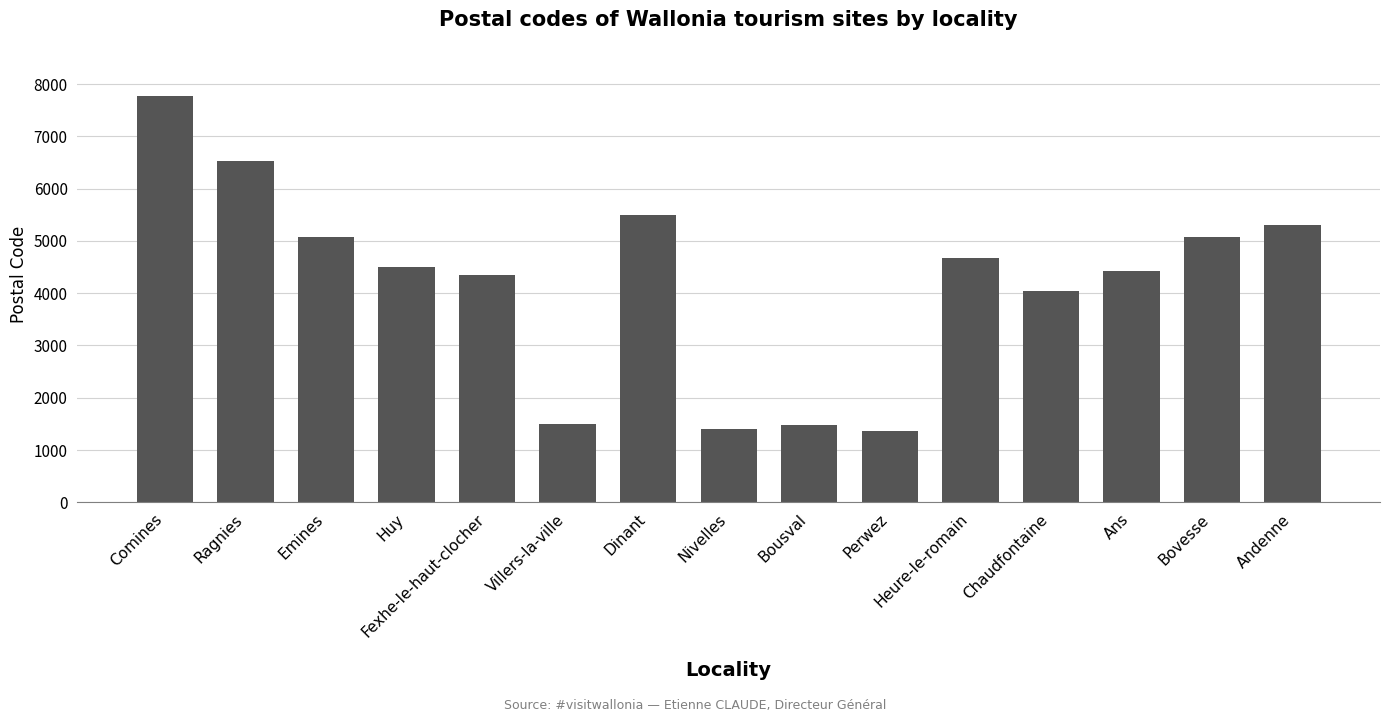

Approximately how many times larger is the value at Chaudfontaine compared to Villers-la-ville?

2.7